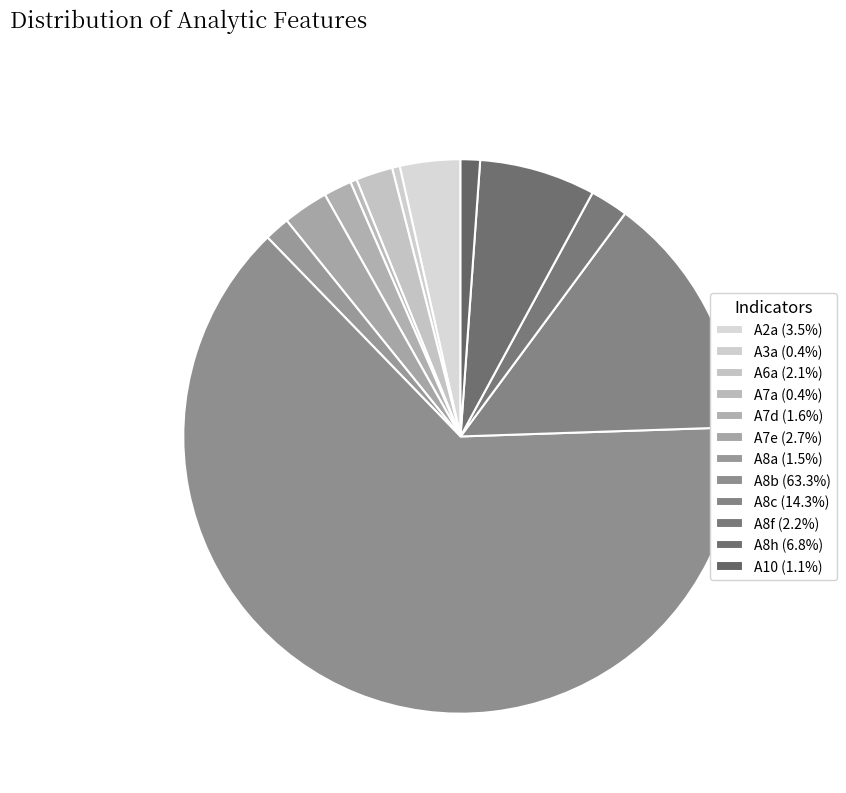

To the nearest percent, what portion does A7e represent?

3%